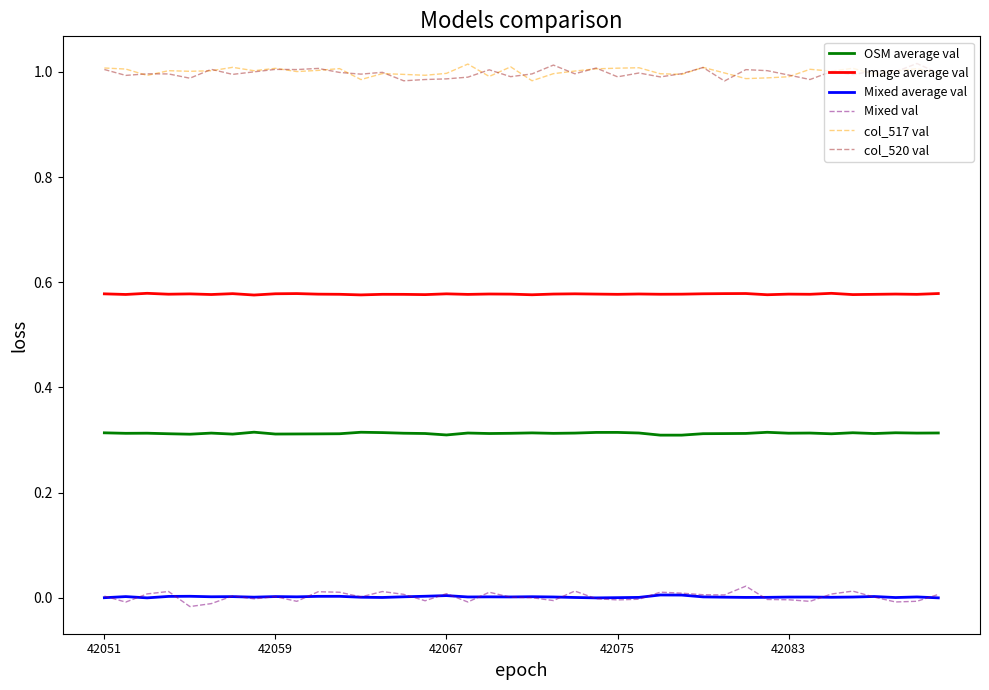

True or false: Image average val and col_520 val intersect in this chart.

False